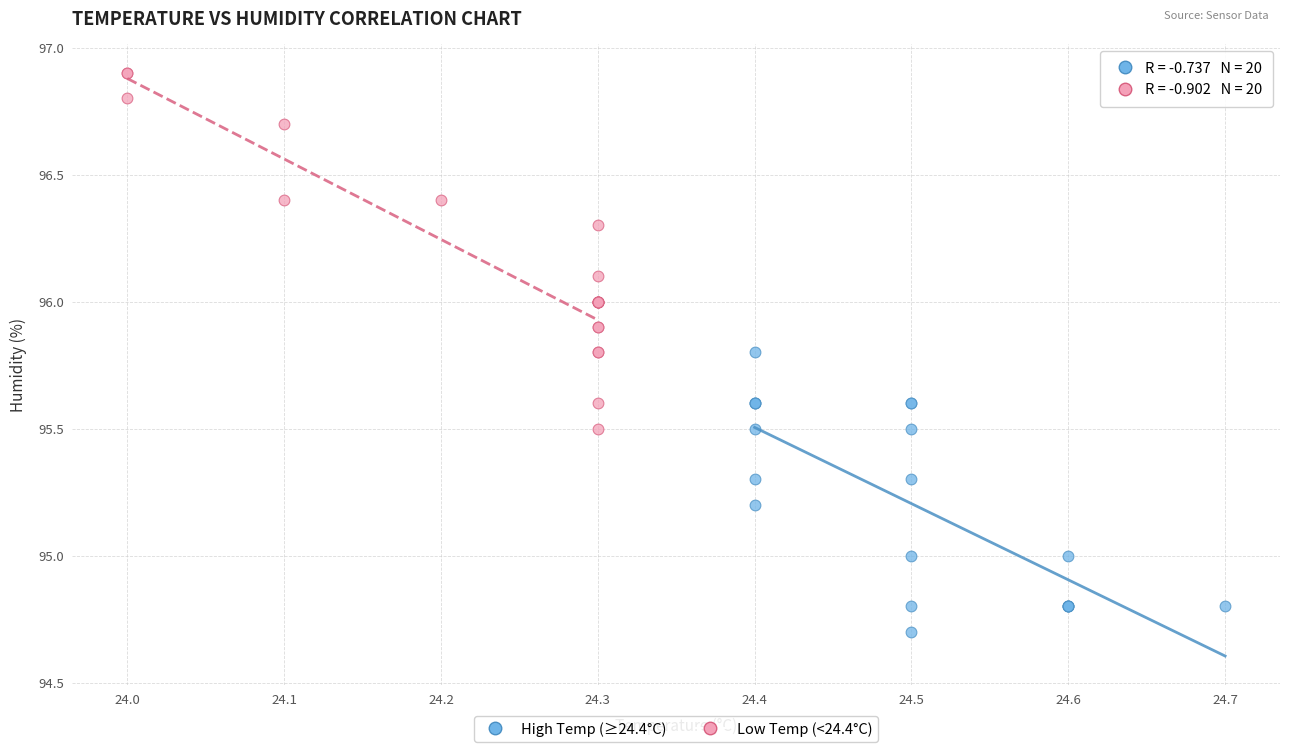

Which series has the widest spread of Y values?

Low Temp (<24.4°C)